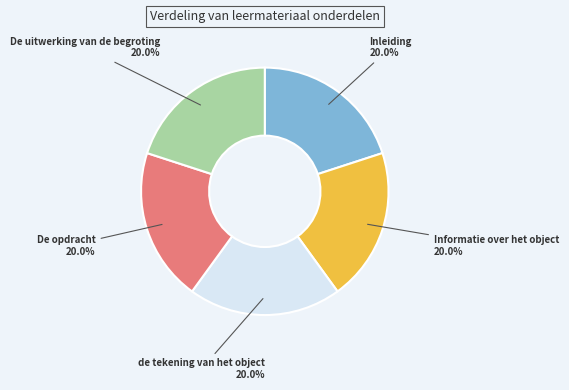

True or false: De opdracht accounts for 5% of the total.

False